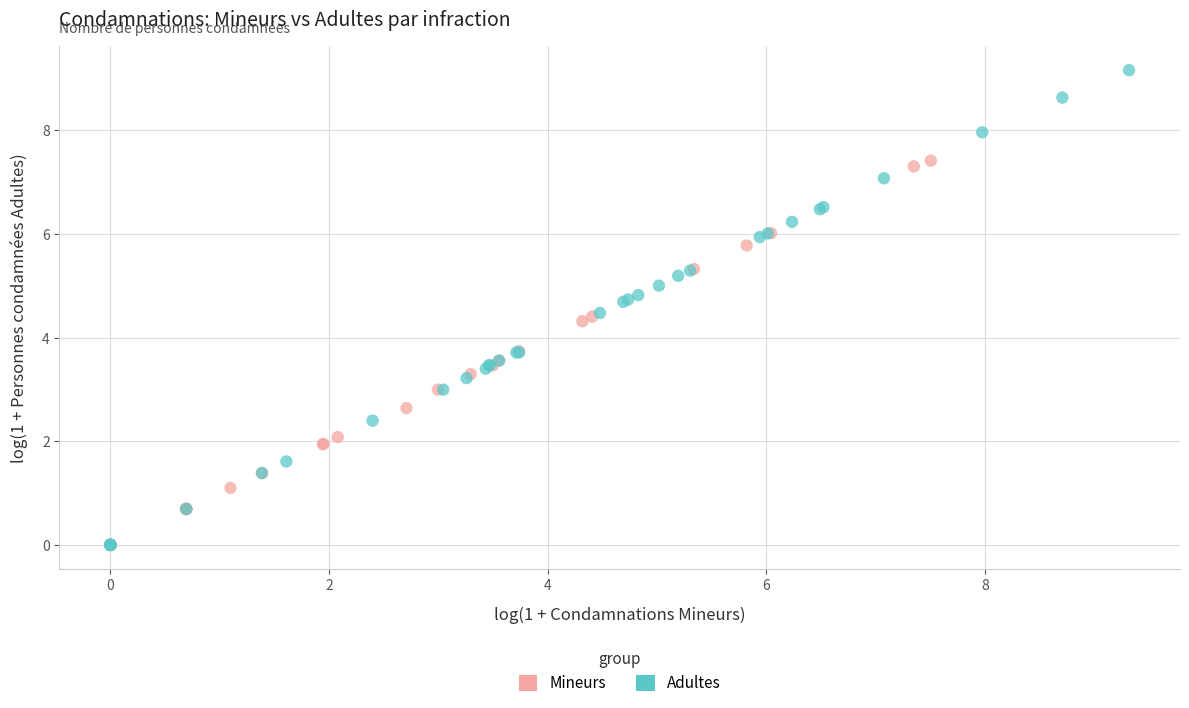

What are all the series names shown in the legend?

Mineurs, Adultes